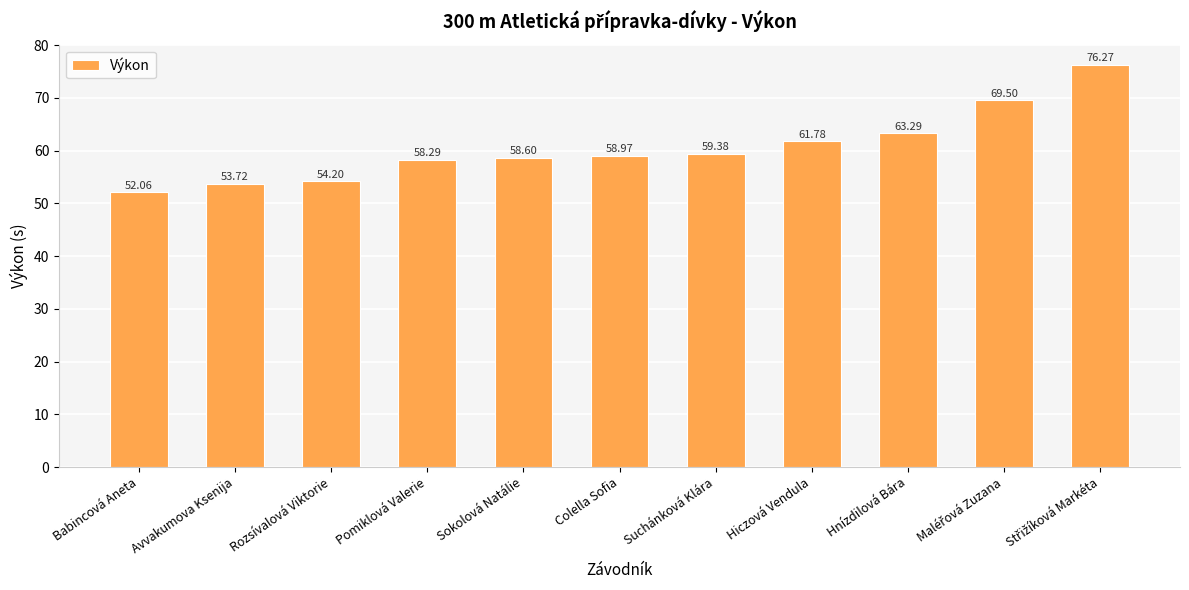

Does the chart contain any negative values?

No